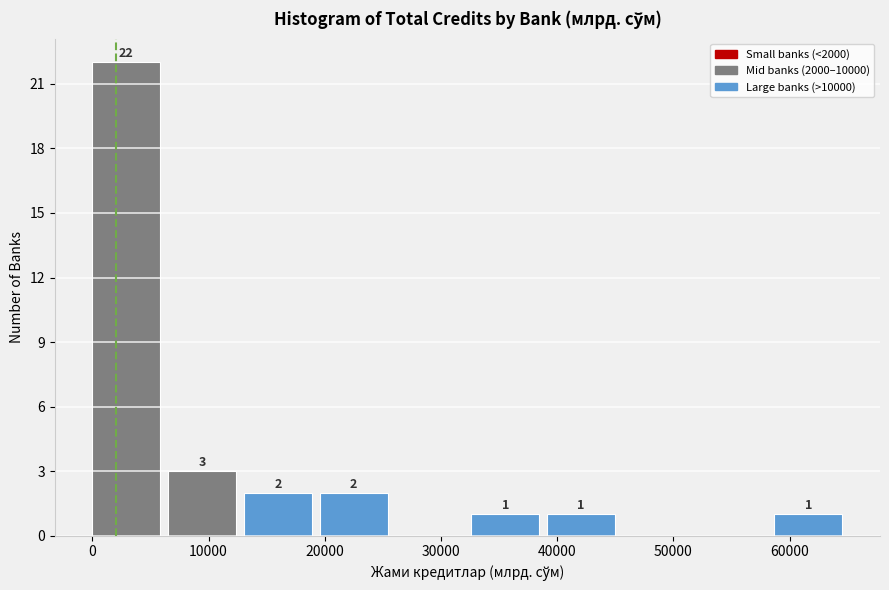

Which range on the x-axis has the tallest bar?

0 to 7000